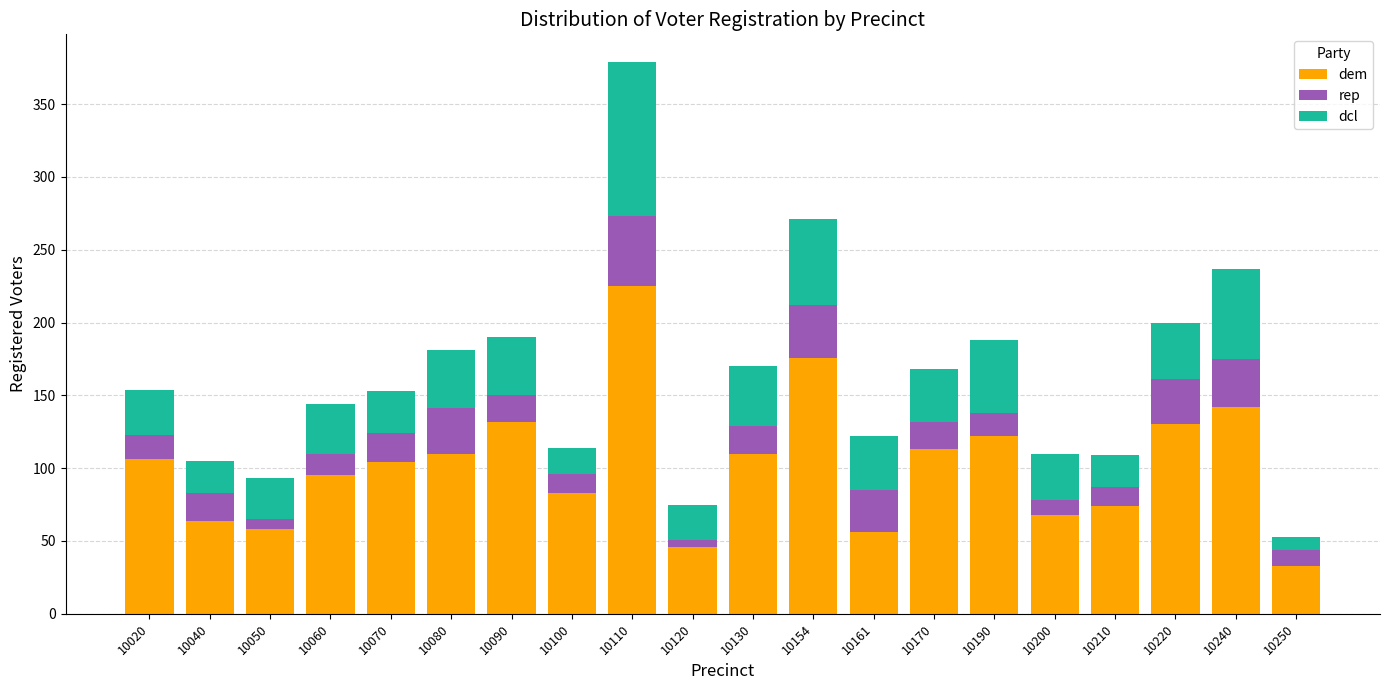

At which label does dem reach its minimum?

10250